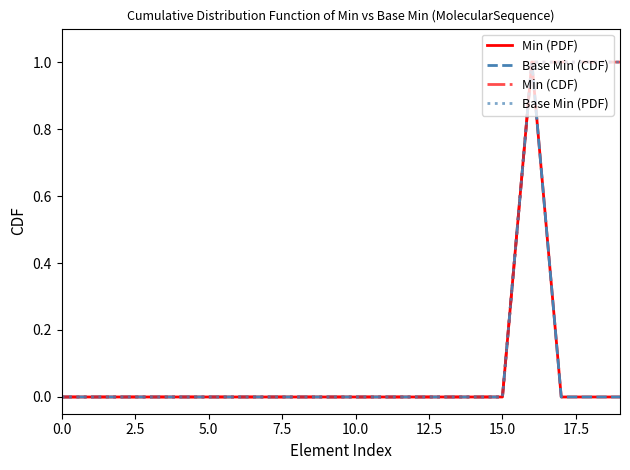

Does the chart have visible grid lines?

No